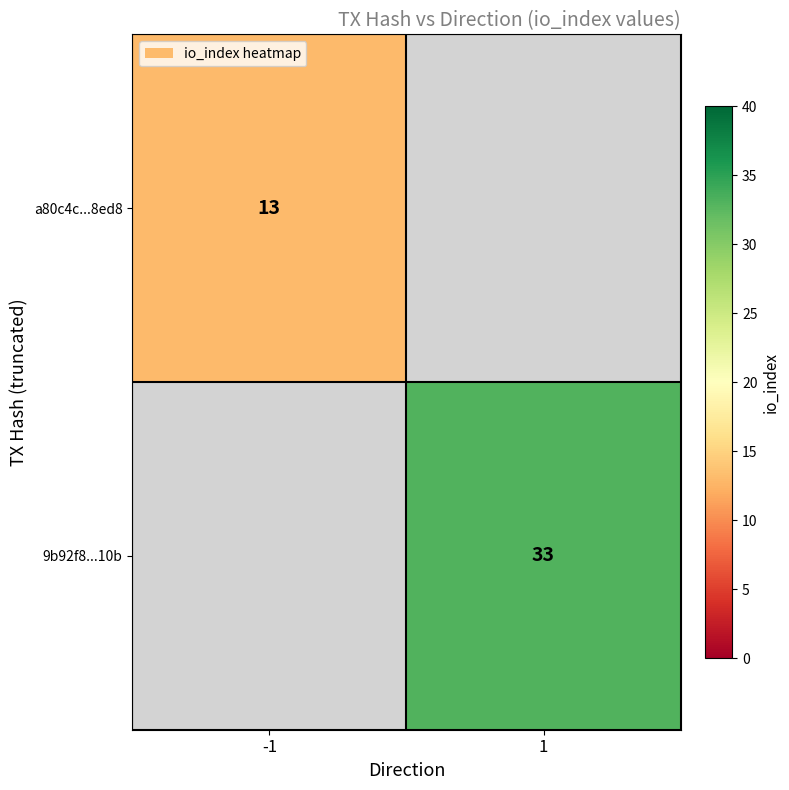

The a80c4c...8ed8 series shows 18 at -1. True or false?

False